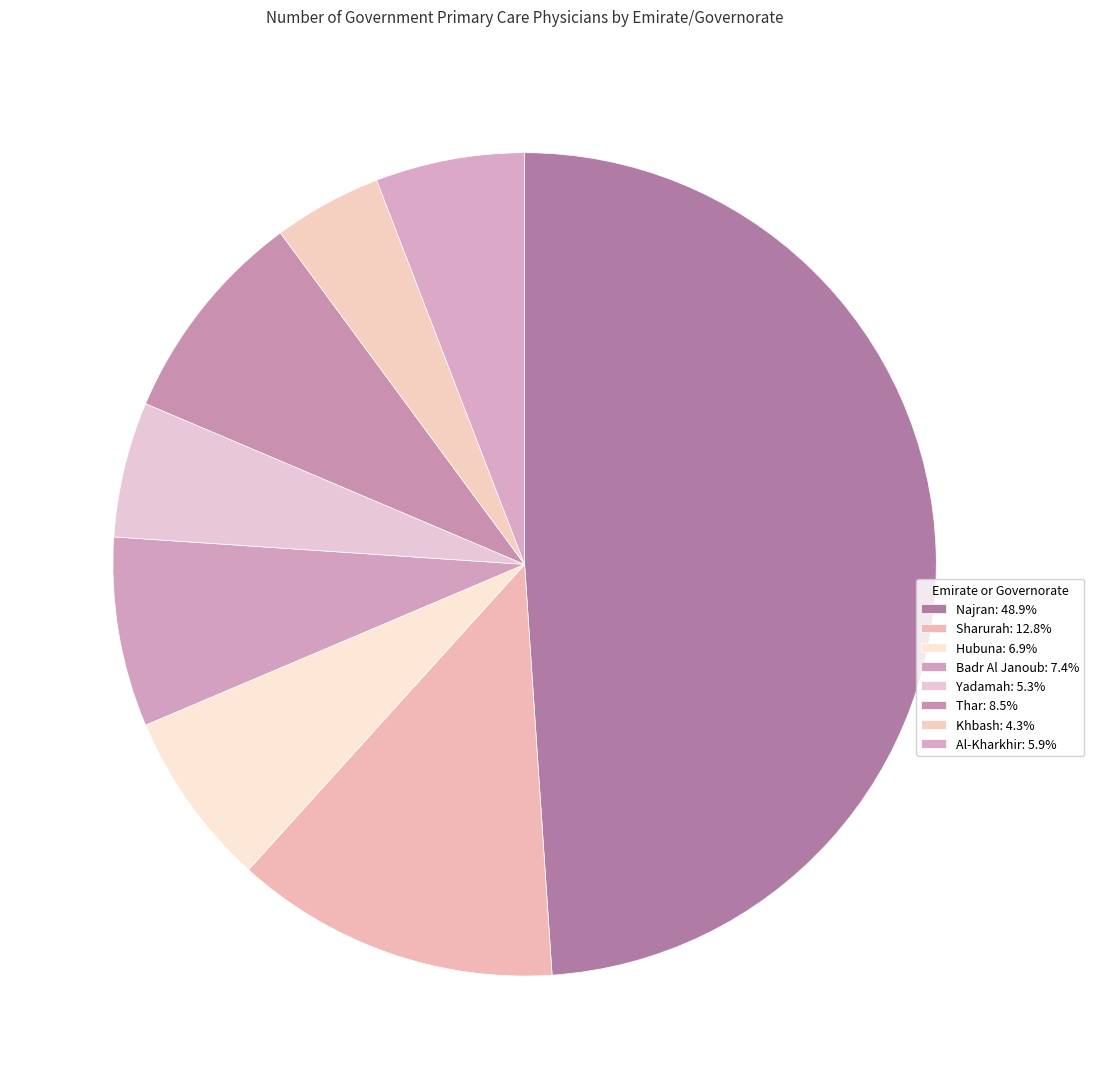

How many segments does this pie chart have?

8